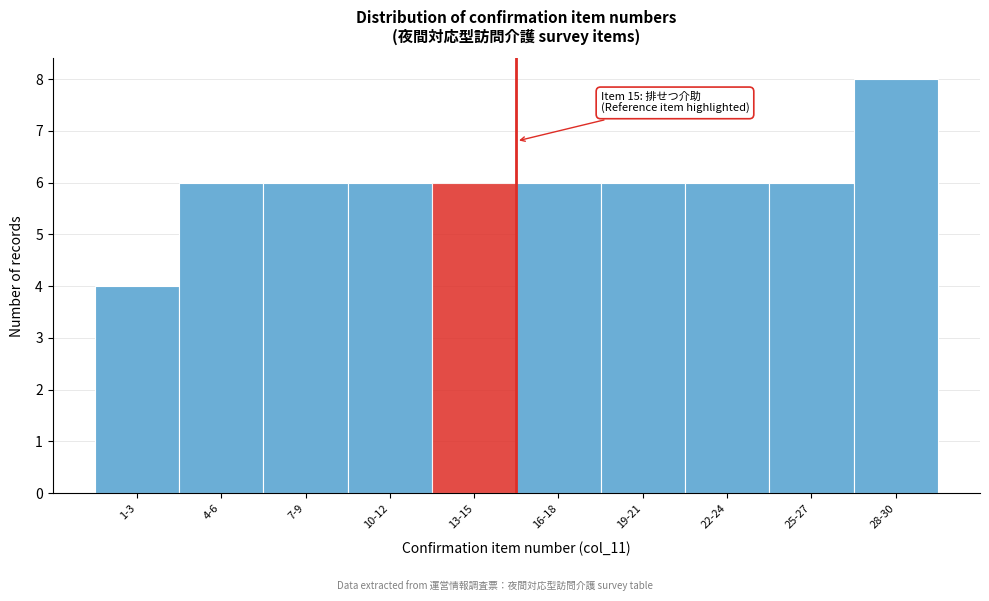

Reading left to right, extract all data points from this chart.

1-3=4	4-6=6	7-9=6	10-12=6	13-15=6	16-18=6	19-21=6	22-24=6	25-27=6	28-30=8